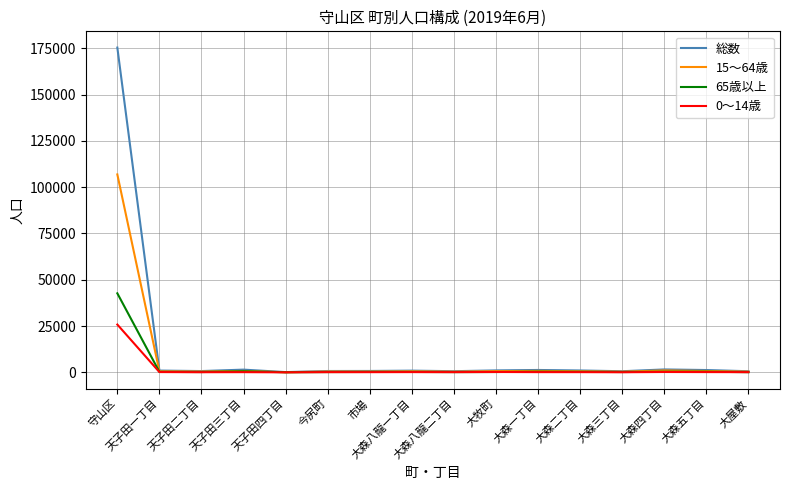

How many values in the 総数 series are below 962?

8